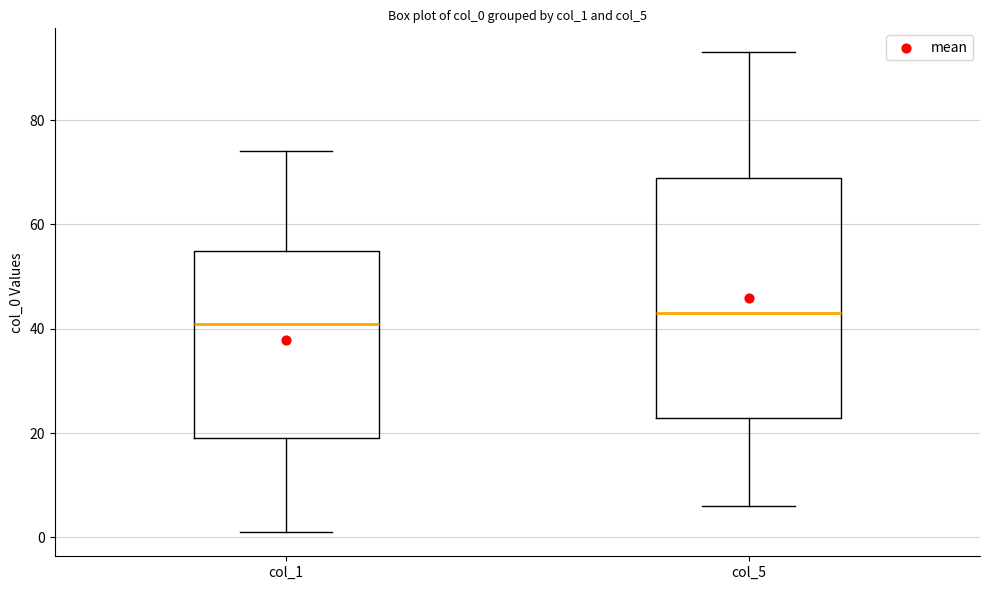

Reading left to right, read every box against the y-axis: the position of its median line, the range the box covers, and the ends of its whiskers. The values are not printed on the chart, so give them approximately, as read against the axis.

col_1: median 42, box 20 to 56, whiskers 2 to 74
col_5: median 44, box 24 to 70, whiskers 6 to 94